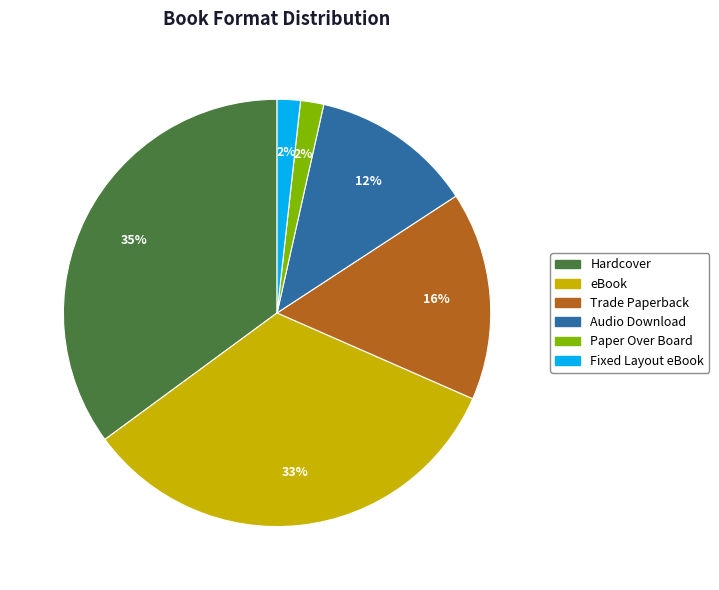

Which has a higher value, eBook or Fixed Layout eBook?

eBook